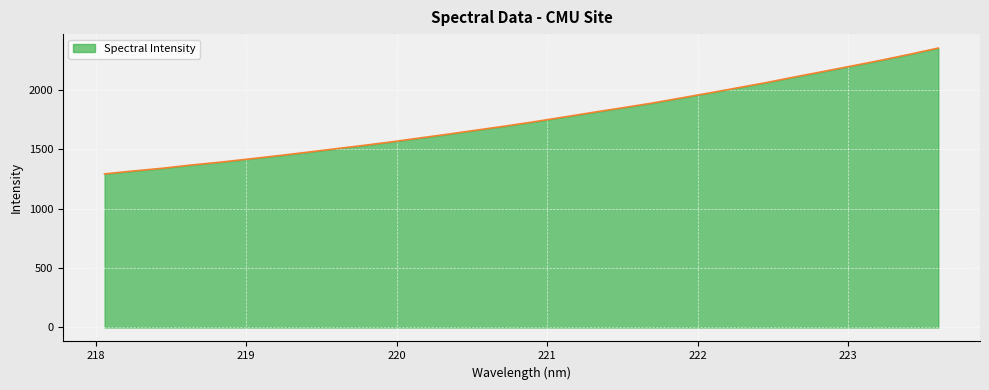

True or false: the data has more than 1 interior local peaks.

False